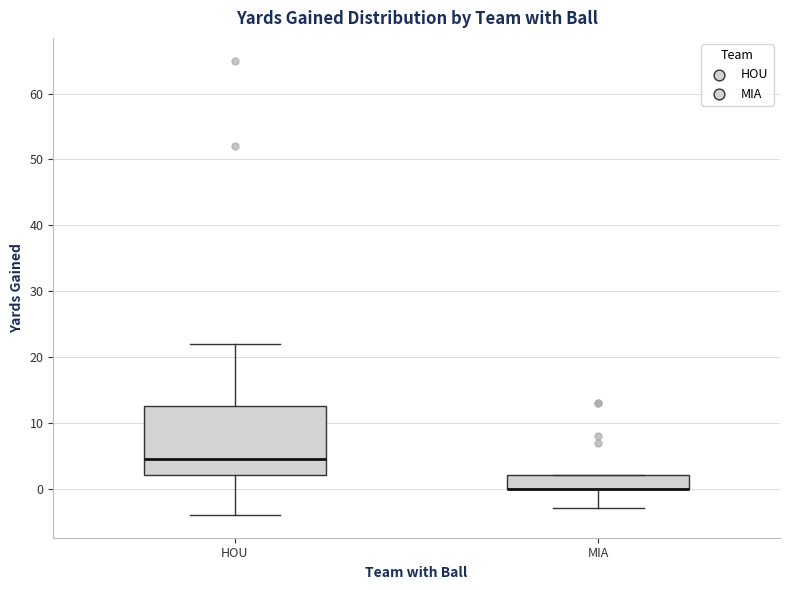

Reading left to right, read every box against the y-axis: the position of its median line, the range the box covers, and the ends of its whiskers. The values are not printed on the chart, so give them approximately, as read against the axis.

HOU: median 5, box 2 to 13, whiskers -4 to 22
MIA: median 0 (drawn on the box's lower edge), box 0 to 2, whiskers -3 to 2